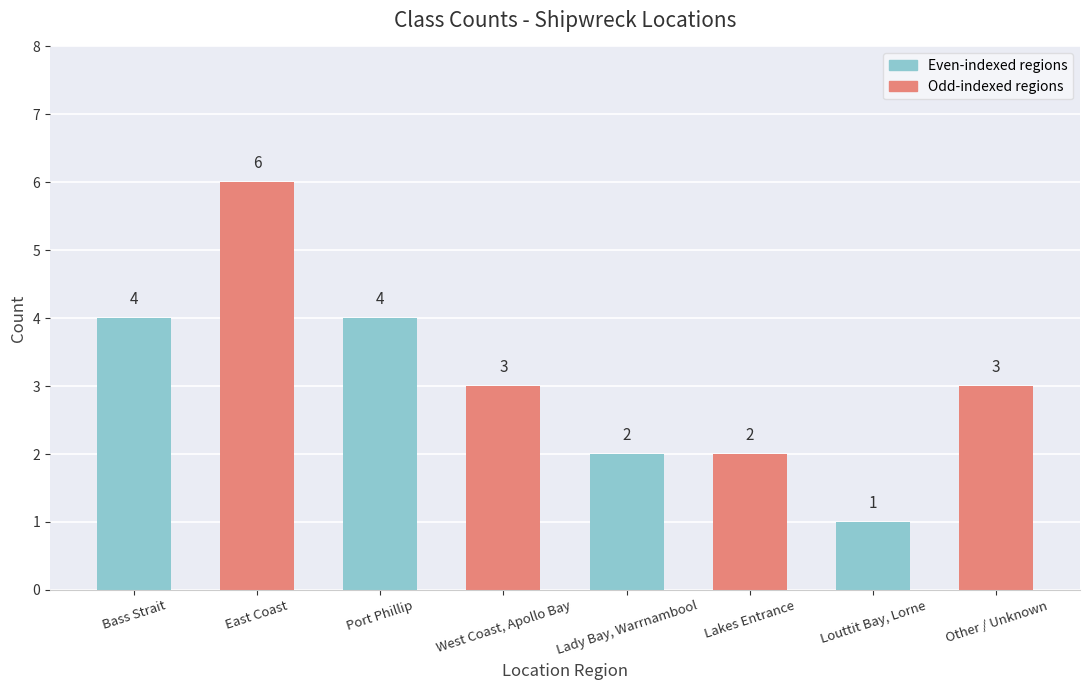

True or false: the data shows 1 at Louttit Bay, Lorne.

True